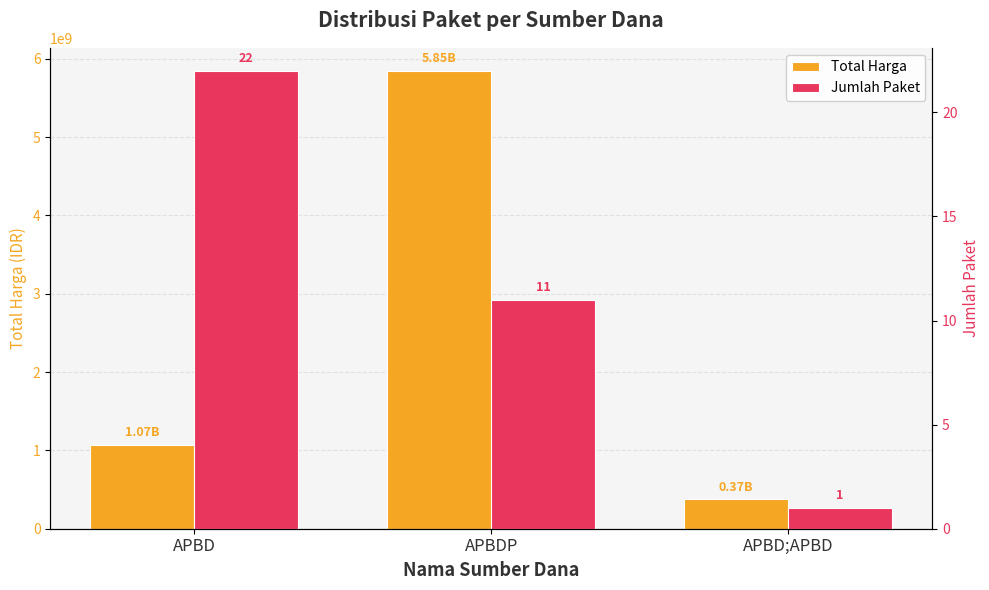

What is the value of the Total Harga bar at the 2nd from the left?

5848319915